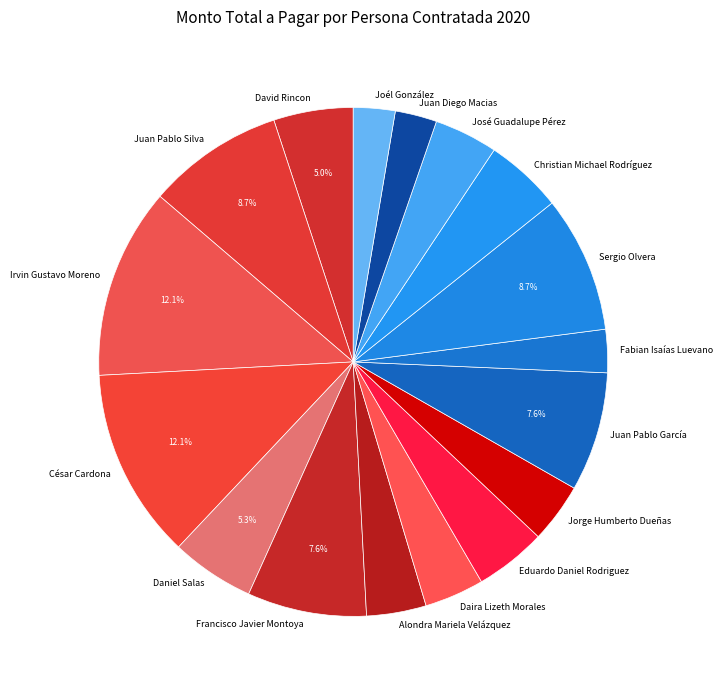

Between Juan Diego Macias and Daira Lizeth Morales, which is larger?

Daira Lizeth Morales